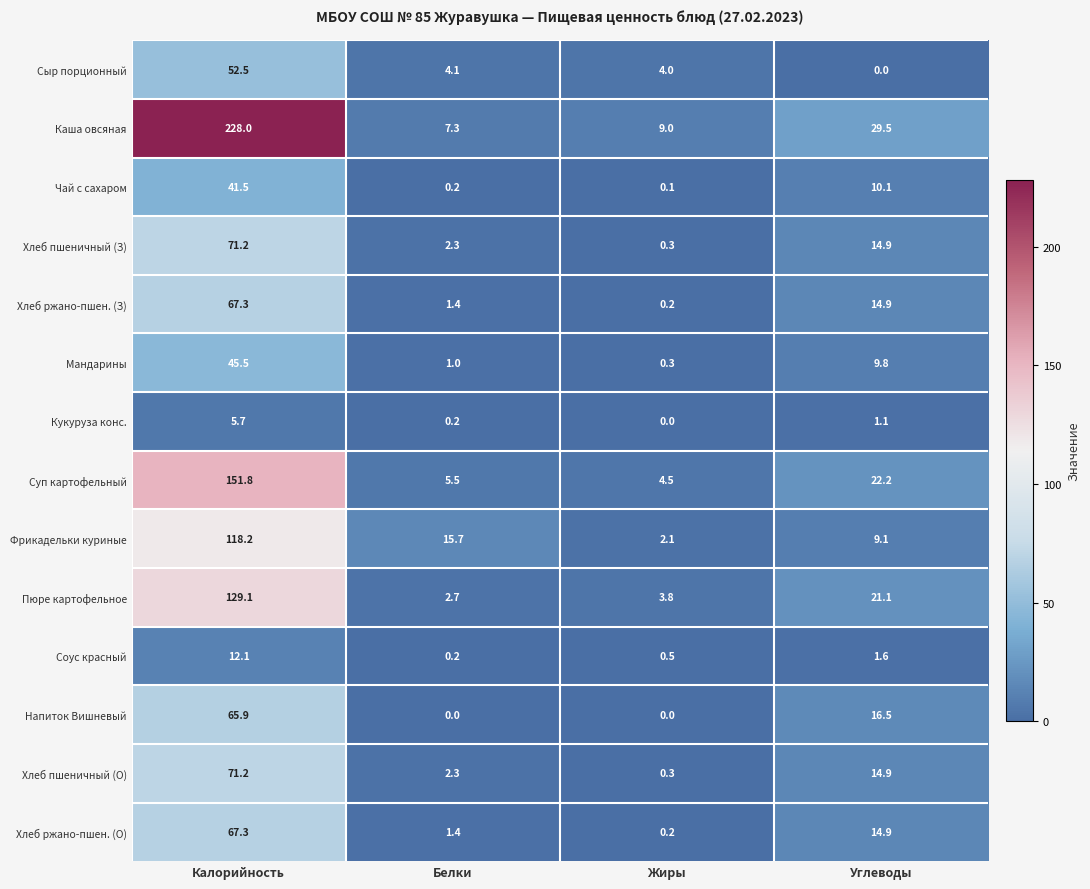

The value of Соус красный at Калорийность is 6.9. True or false?

False